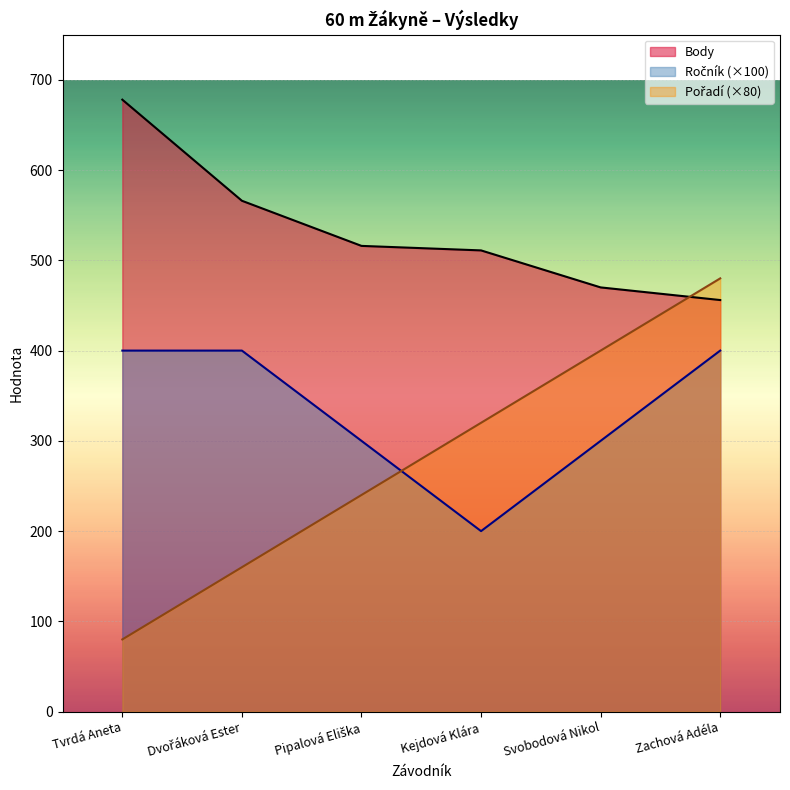

What position from the left is Tvrdá Aneta?

1